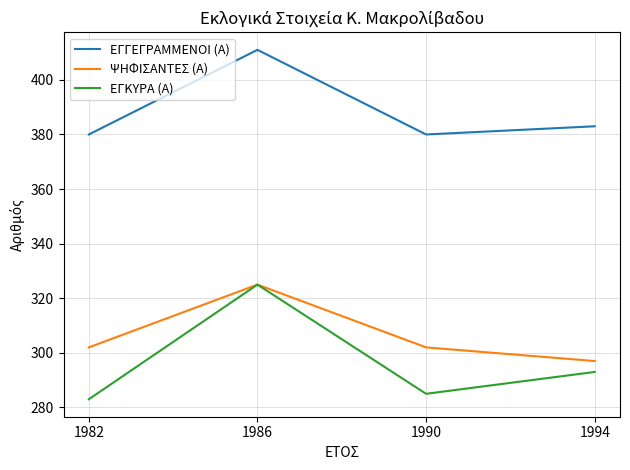

At which label is ΕΓΓΕΓΡΑΜΜΕΝΟΙ (Α) closest to 395?

1994